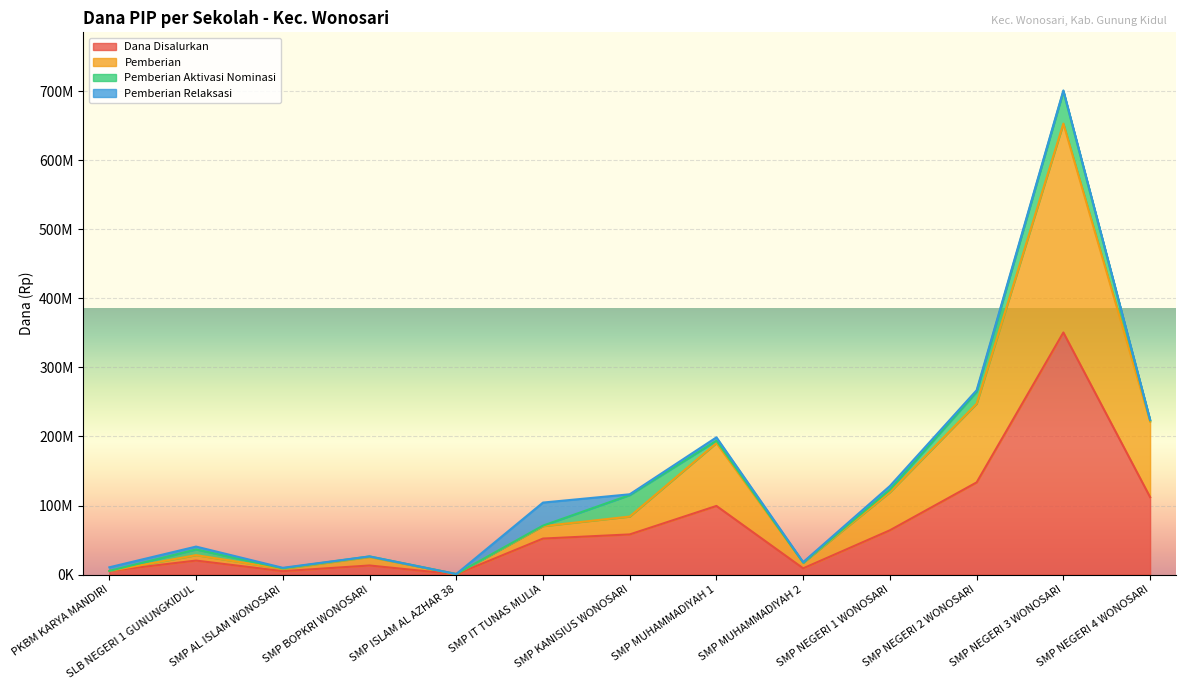

How many values in the Dana Disalurkan series are below 52125000?

6